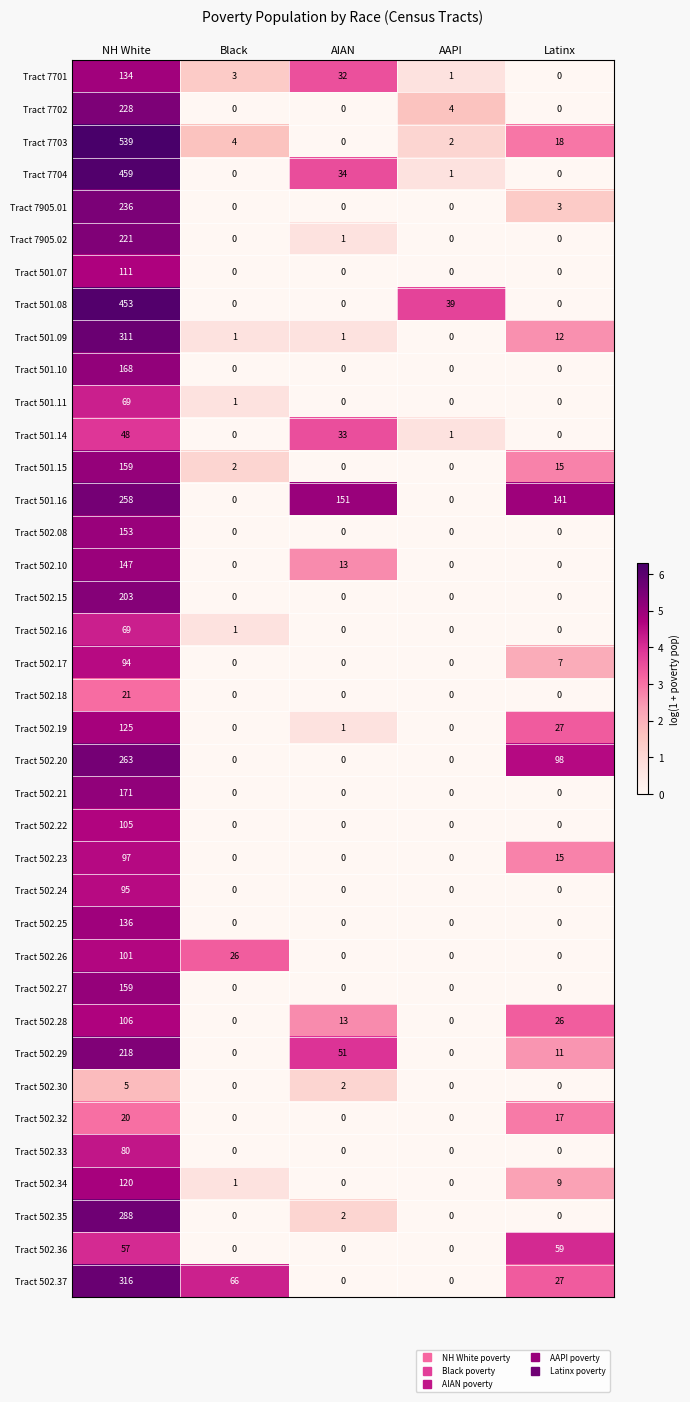

Between AAPI and Latinx, which series saw the biggest shift?

Tract 501.16